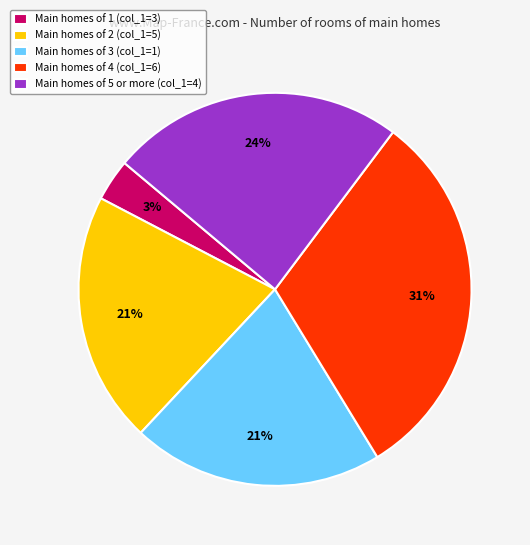

Which slice is the smallest?

Main homes of 1 (col_1=3)